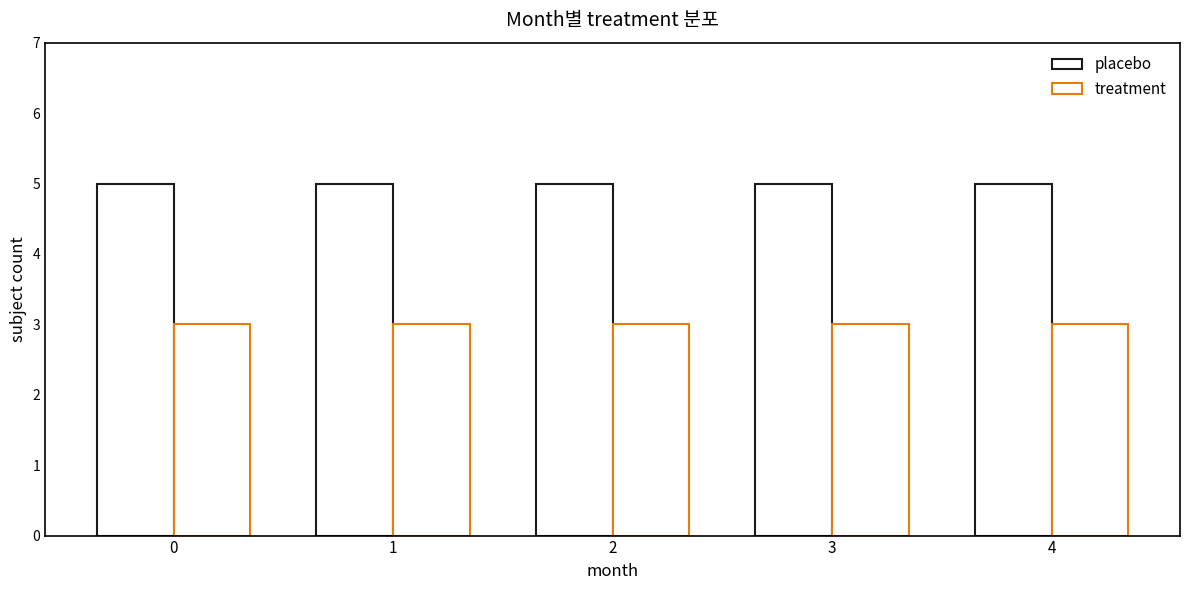

How many bars are there in total?

10